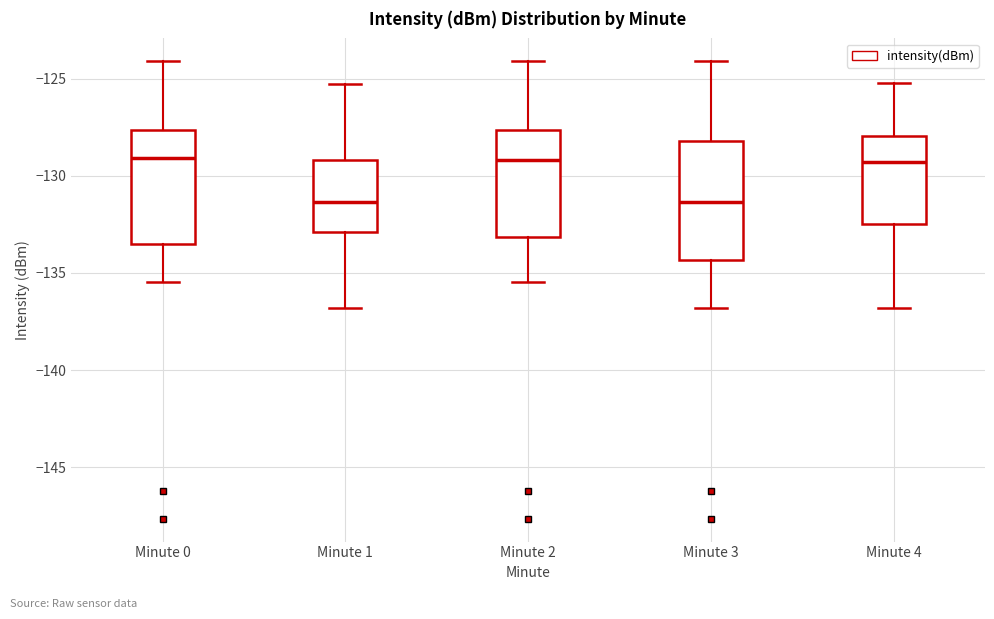

Reading left to right, transcribe this box plot: for each box, give where its median line is, the range the box spans, and where its two whiskers end, as read against the y-axis. The values are not printed on the chart, so give them approximately, as read against the axis.

Minute 0: median -129.0, box -133.5 to -127.5, whiskers -135.5 to -124.0
Minute 1: median -131.5, box -133.0 to -129.0, whiskers -137.0 to -125.5
Minute 2: median -129.0, box -133.0 to -127.5, whiskers -135.5 to -124.0
Minute 3: median -131.5, box -134.5 to -128.0, whiskers -137.0 to -124.0
Minute 4: median -129.5, box -132.5 to -128.0, whiskers -137.0 to -125.0